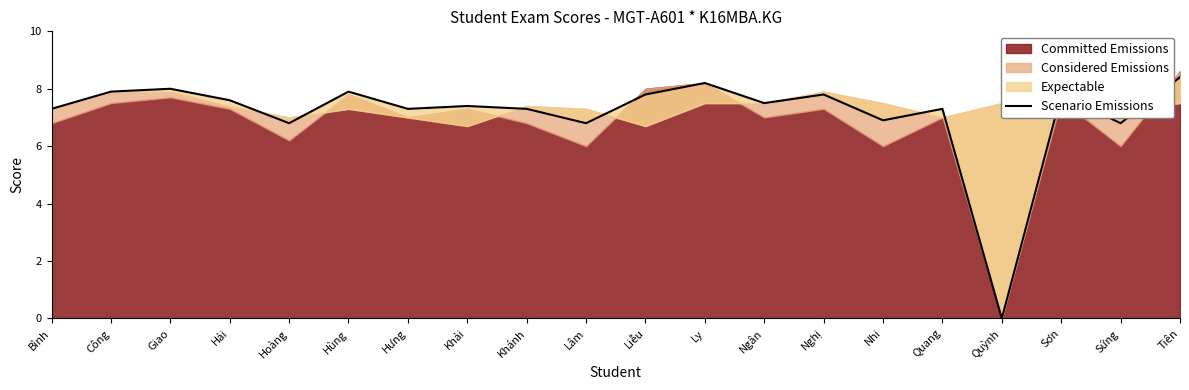

Reading left to right, list all the values displayed in this chart.

Bình=7.3	Công=7.9	Giao=8.0	Hải=7.6	Hoàng=6.8	Hùng=7.9	Hưng=7.3	Khải=7.4	Khánh=7.3	Lâm=6.8	Liễu=7.8	Ly=8.2	Ngân=7.5	Nghị=7.8	Nhi=6.9	Quang=7.3	Quỳnh=0.0	Sơn=7.8	Sứng=6.8	Tiên=8.4